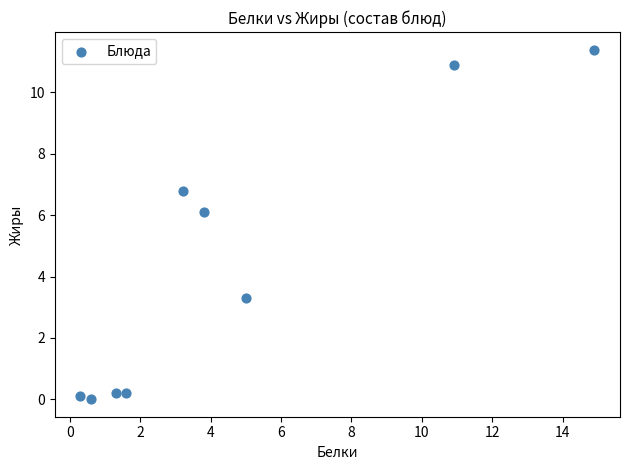

What Y value in the scatter plot is closest to 5?

6.1